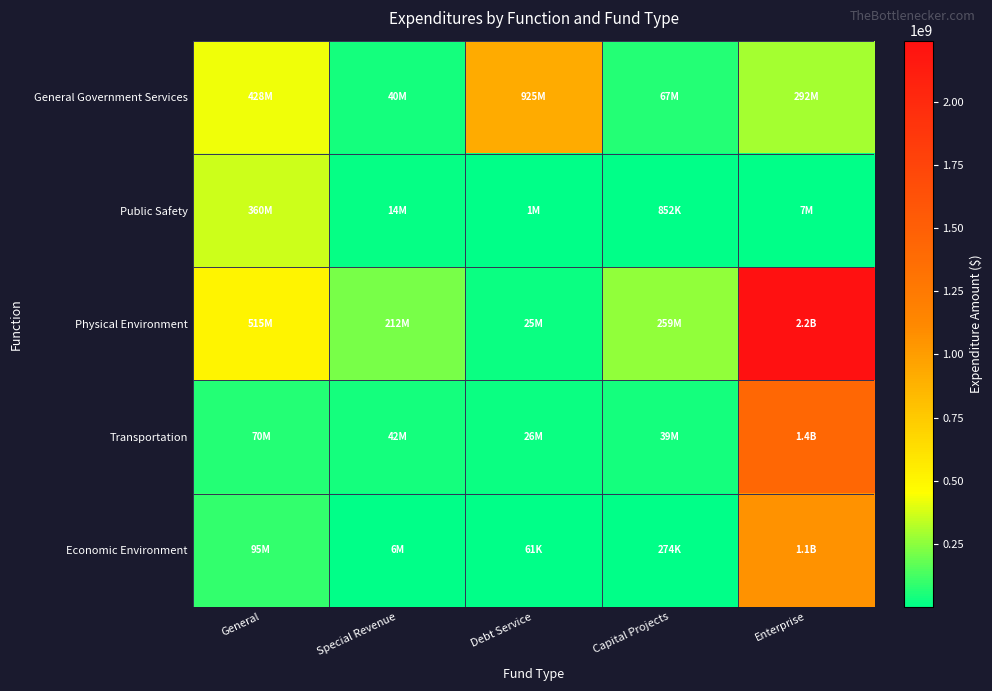

Count the number of data series in this chart.

5